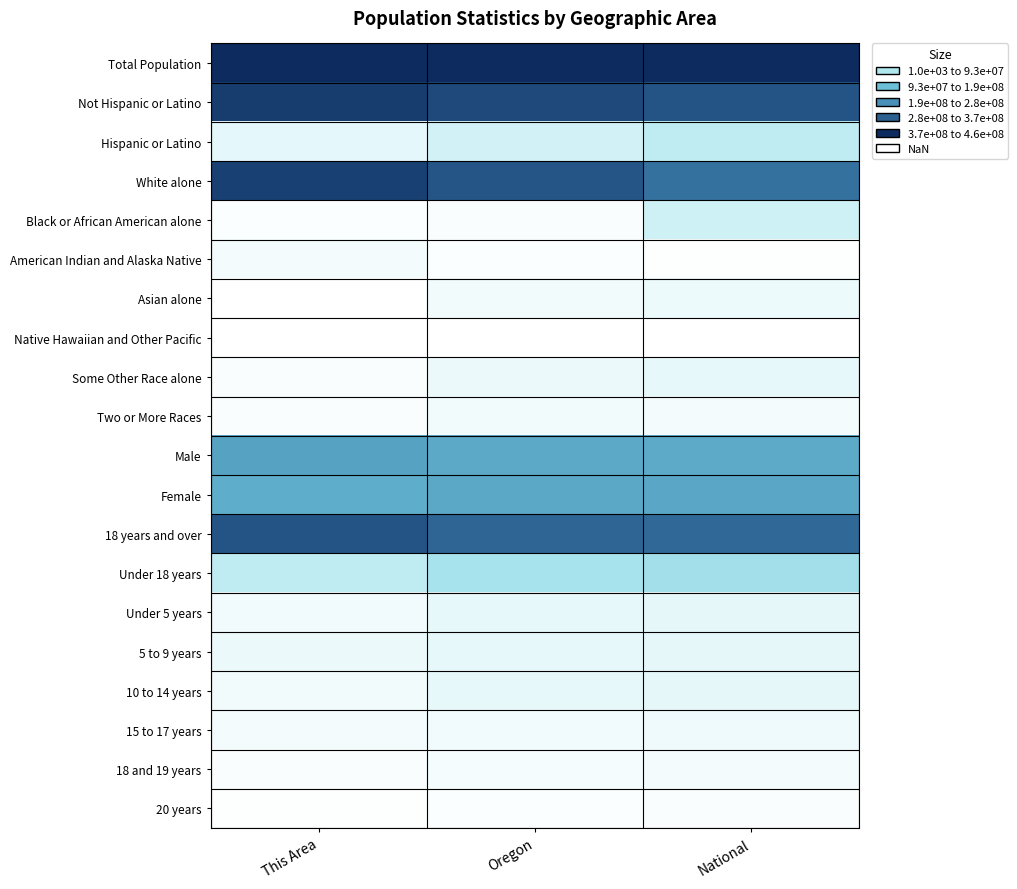

Reading left to right, list all the values displayed in this chart.

Total Population: This Area=1.0	Oregon=1.0	National=1.0
Not Hispanic or Latino: This Area=0.9	Oregon=0.9	National=0.8
Hispanic or Latino: This Area=0.1	Oregon=0.1	National=0.2
White alone: This Area=0.9	Oregon=0.8	National=0.7
Black or African American alone: This Area=0.0	Oregon=0.0	National=0.1
American Indian and Alaska Native: This Area=0.0	Oregon=0.0	National=0.0
Asian alone: This Area=0.0	Oregon=0.0	National=0.0
Native Hawaiian and Other Pacific: This Area=0.0	Oregon=0.0	National=0.0
Some Other Race alone: This Area=0.0	Oregon=0.1	National=0.1
Two or More Races: This Area=0.0	Oregon=0.0	National=0.0
Male: This Area=0.5	Oregon=0.5	National=0.5
Female: This Area=0.5	Oregon=0.5	National=0.5
18 years and over: This Area=0.8	Oregon=0.8	National=0.8
Under 18 years: This Area=0.2	Oregon=0.2	National=0.2
Under 5 years: This Area=0.0	Oregon=0.1	National=0.1
5 to 9 years: This Area=0.1	Oregon=0.1	National=0.1
10 to 14 years: This Area=0.0	Oregon=0.1	National=0.1
15 to 17 years: This Area=0.0	Oregon=0.0	National=0.0
18 and 19 years: This Area=0.0	Oregon=0.0	National=0.0
20 years: This Area=0.0	Oregon=0.0	National=0.0